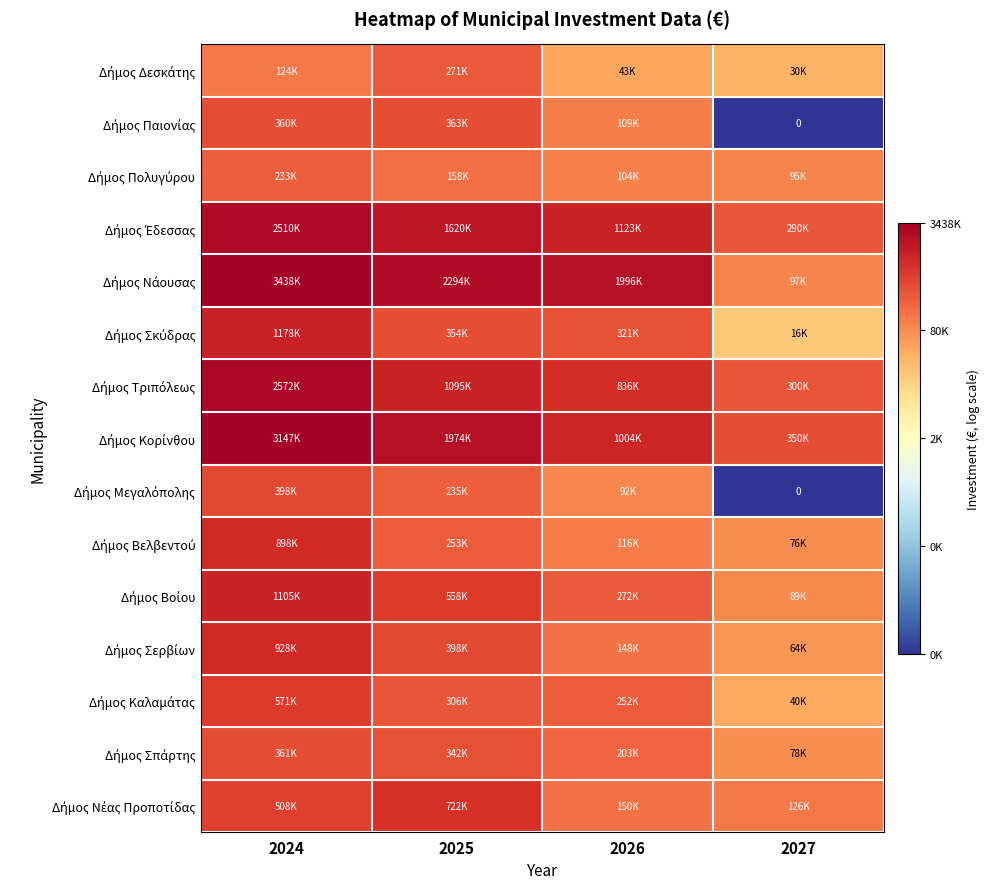

The Δήμος Βοίου series shows 5.2 at 2024. True or false?

False